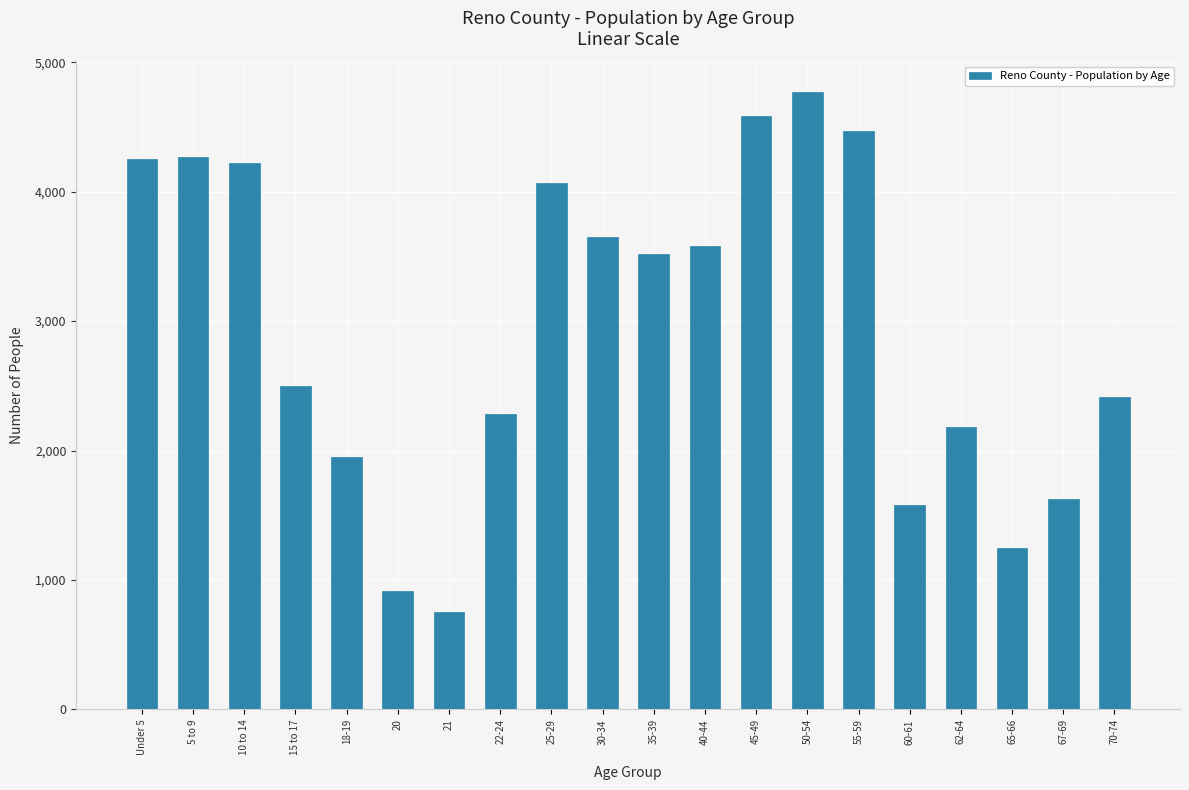

True or false: the data shows 1593 at 22-24.

False